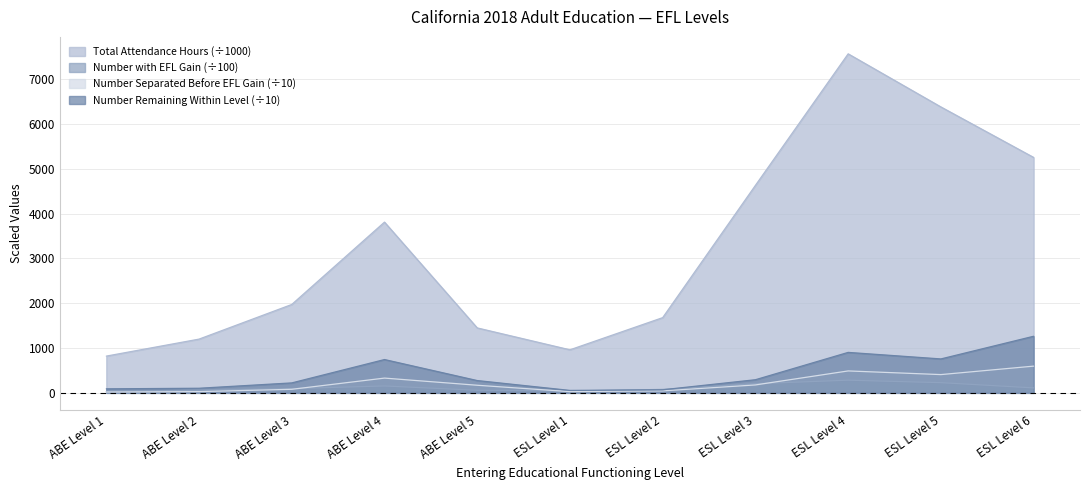

What are all the series names shown in the legend?

Total Attendance Hours (÷1000), Number with EFL Gain (÷100), Number Separated Before EFL Gain (÷10), Number Remaining Within Level (÷10)